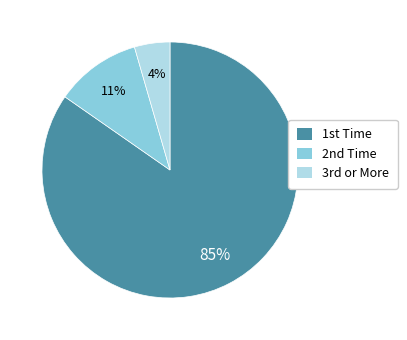

To the nearest percent, what is the average slice percentage?

33%